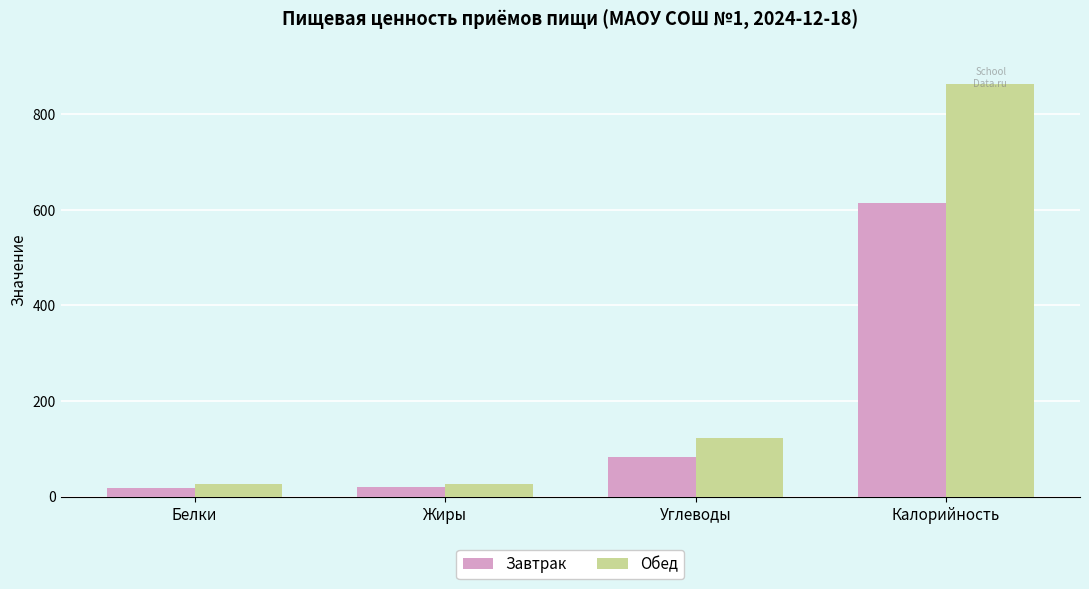

What is the difference between the Завтрак values at Углеводы and Калорийность?

530.9